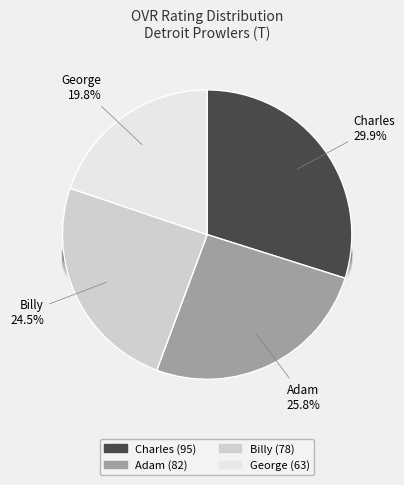

What is the largest slice in the pie chart?

Charles